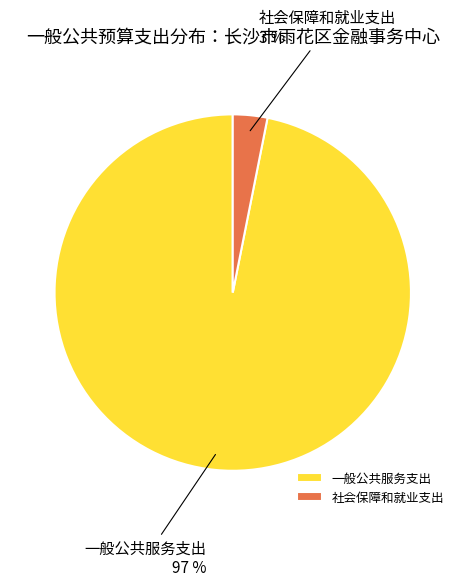

To the nearest percent, what percentage of the pie is 一般公共服务支出?

97%